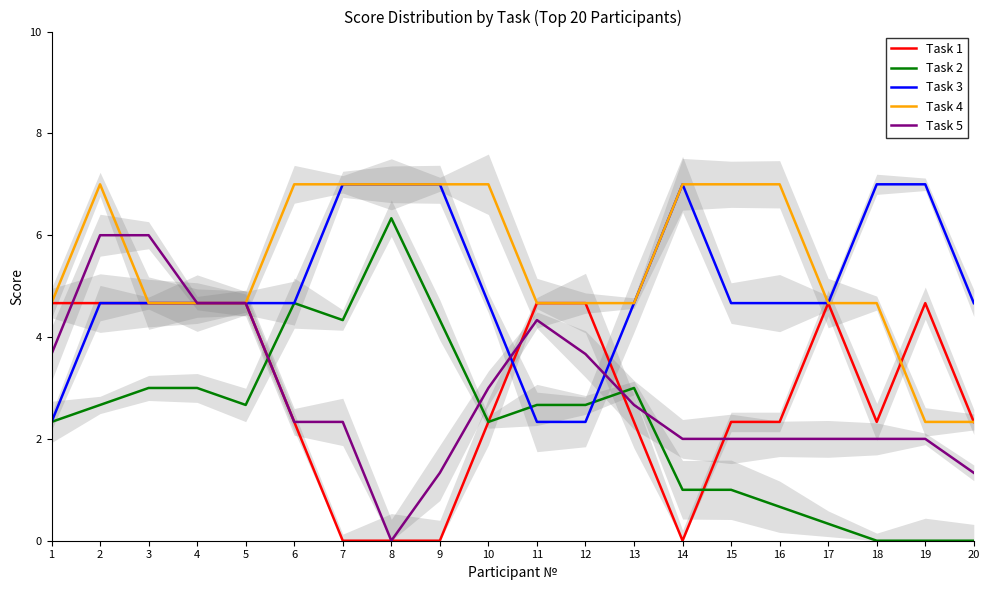

The value of Task 1 at 14 is -1.5. True or false?

False